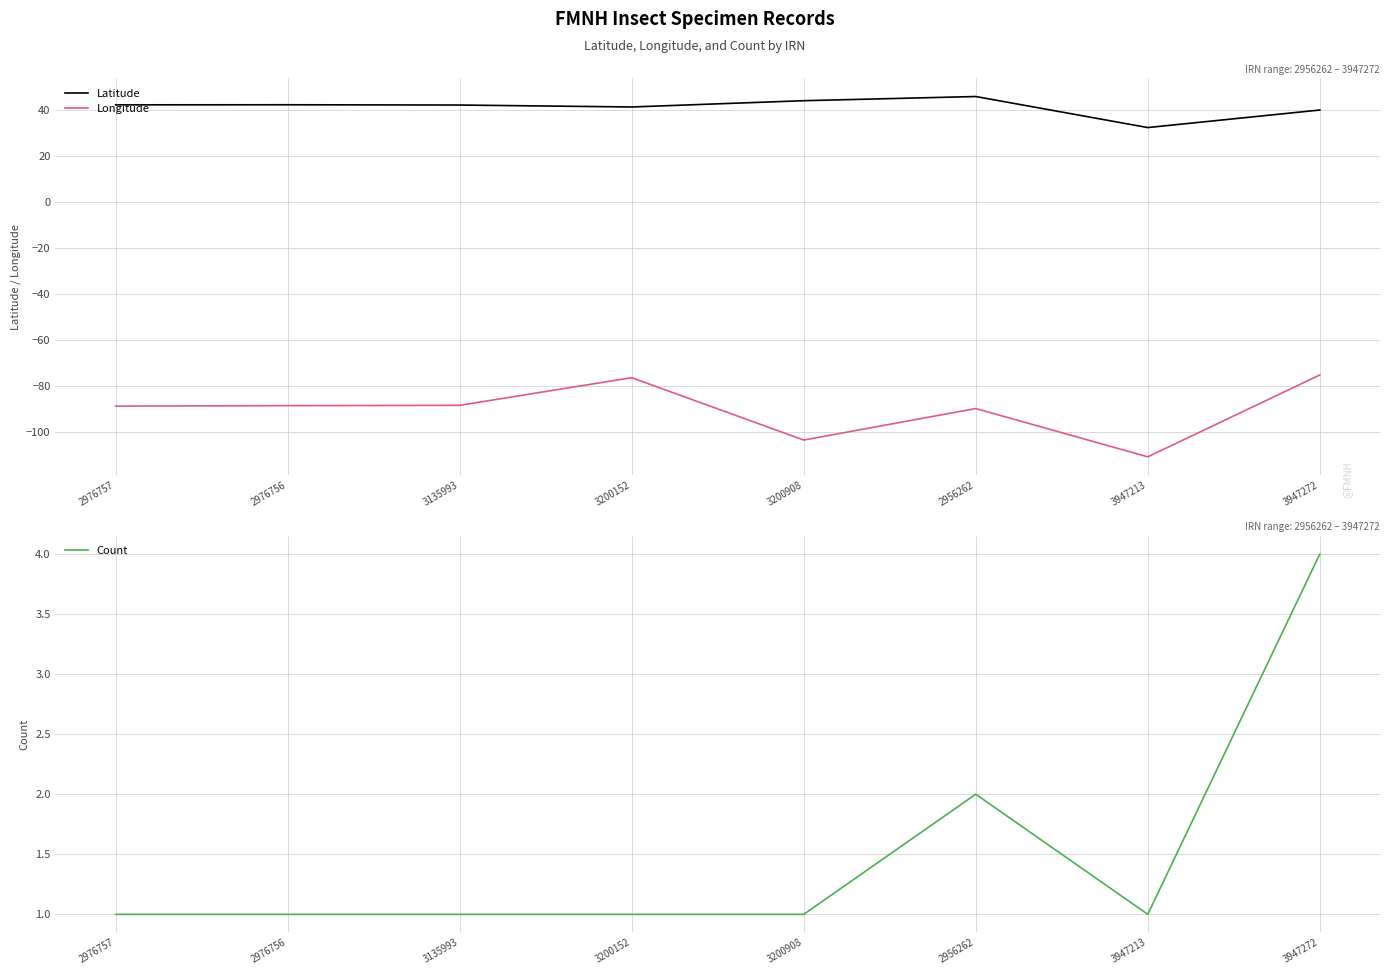

How many values in the Count series exceed 1?

2